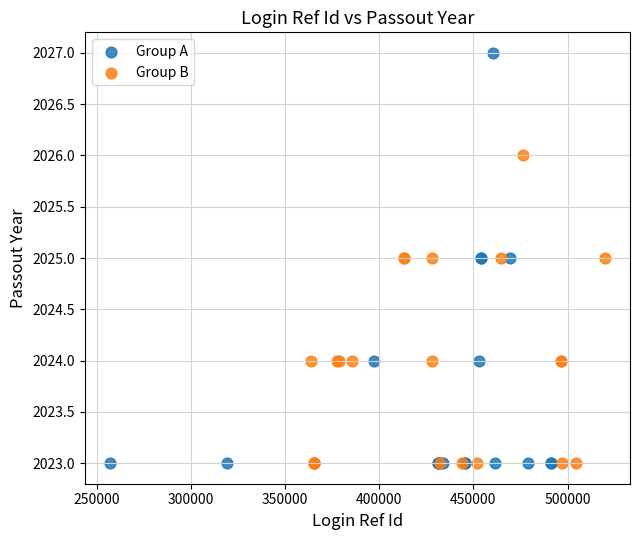

Which series contains the highest Y value?

Group A